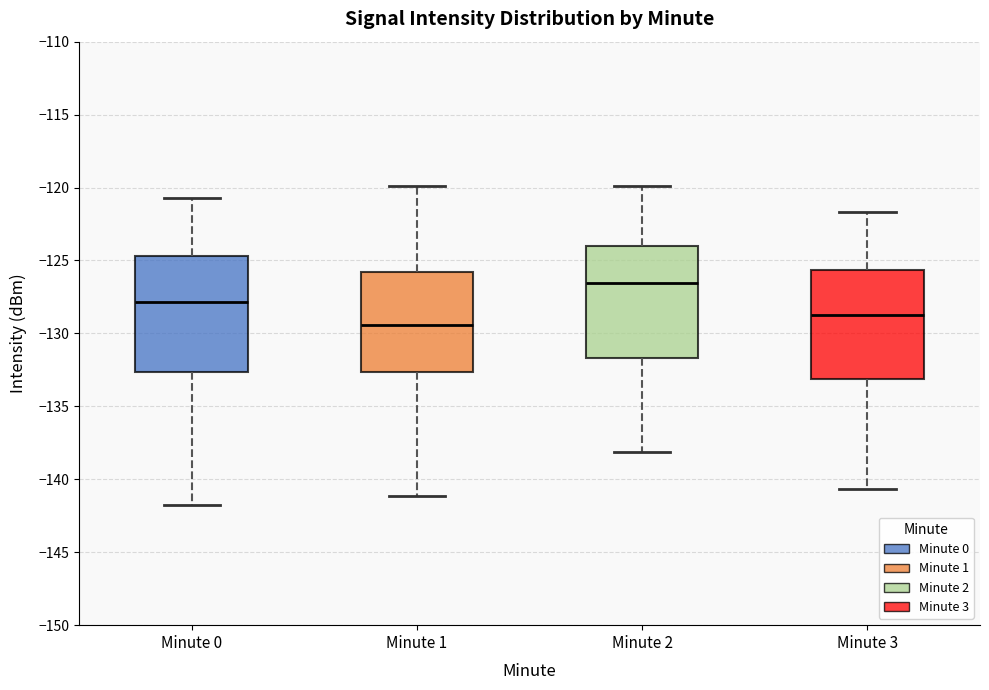

Which box's median line is the lowest?

Minute 1